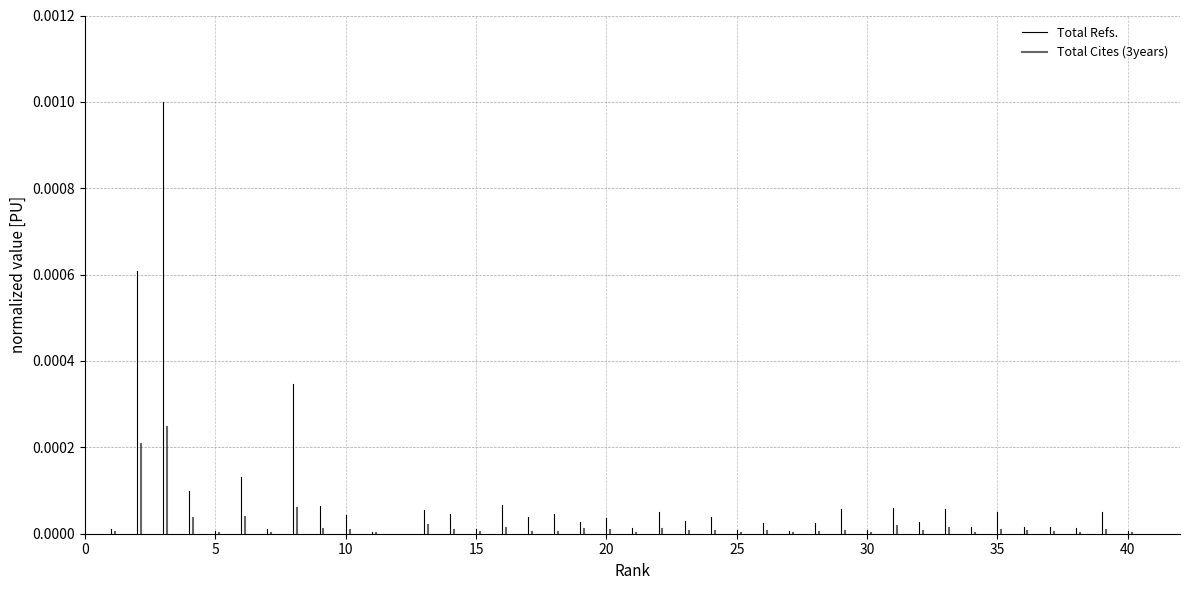

True or false: Total Cites (3years) has a value of 0.0 at 0.

True